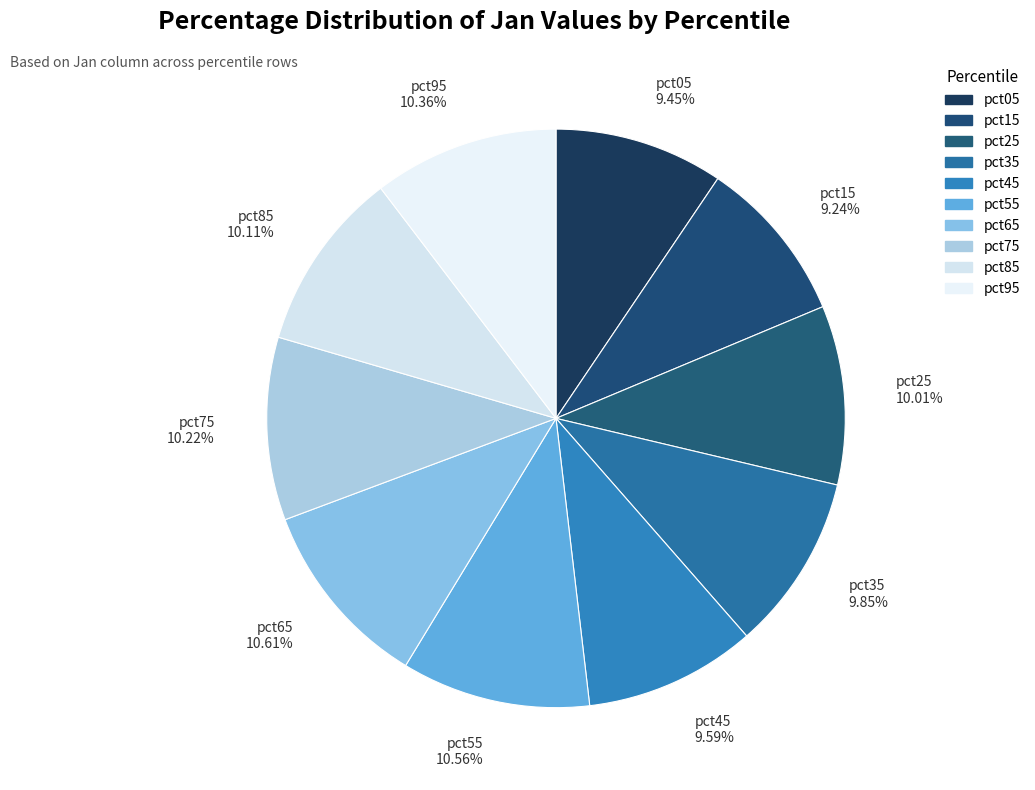

To the nearest percent, what is the difference between the largest and smallest slice percentages?

1%